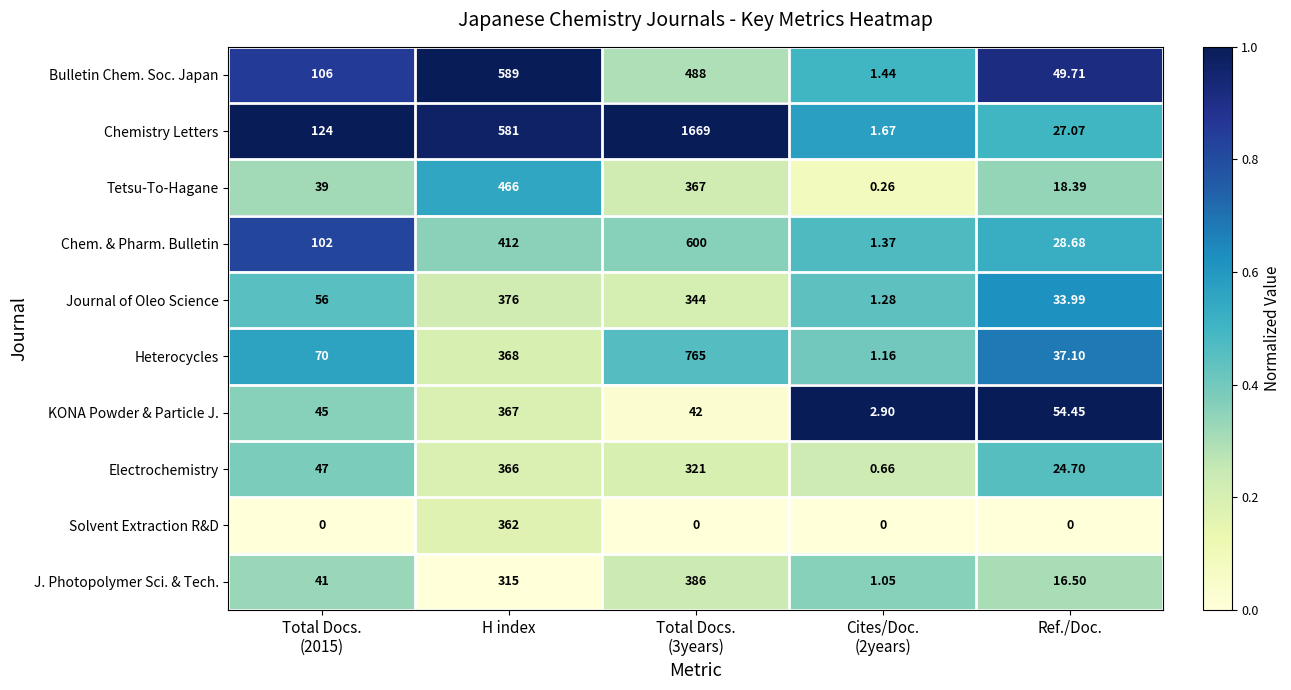

List the series in order of their peak value, lowest first.

Solvent Extraction R&D, Electrochemistry, KONA Powder & Particle J., Journal of Oleo Science, J. Photopolymer Sci. & Tech., Tetsu-To-Hagane, Bulletin Chem. Soc. Japan, Chem. & Pharm. Bulletin, Heterocycles, Chemistry Letters